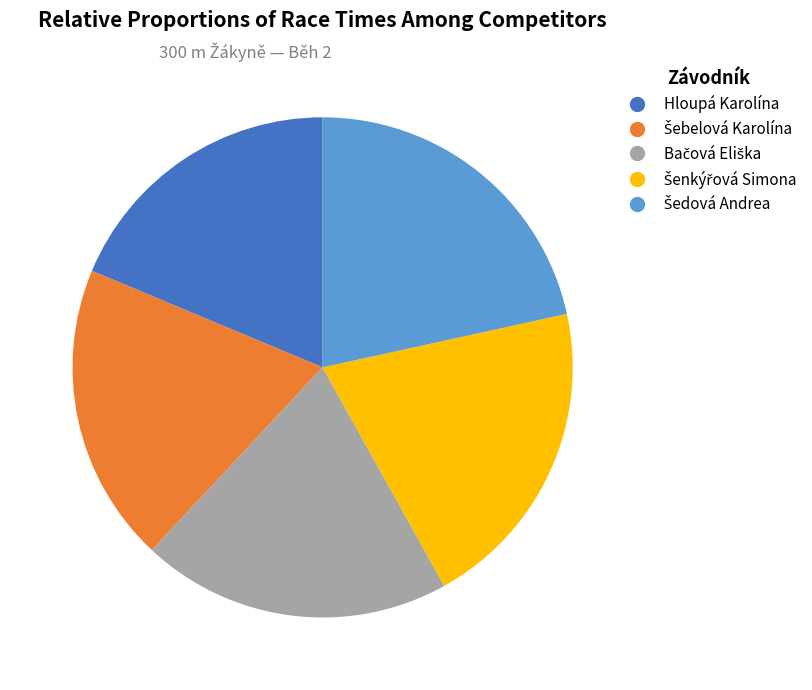

What is the smallest slice in the pie chart?

Hloupá Karolína